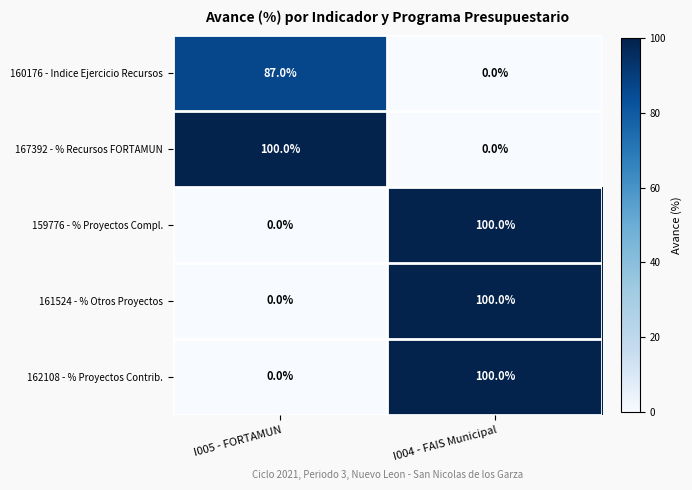

What is the spread (max minus min) of values at I005 - FORTAMUN?

100